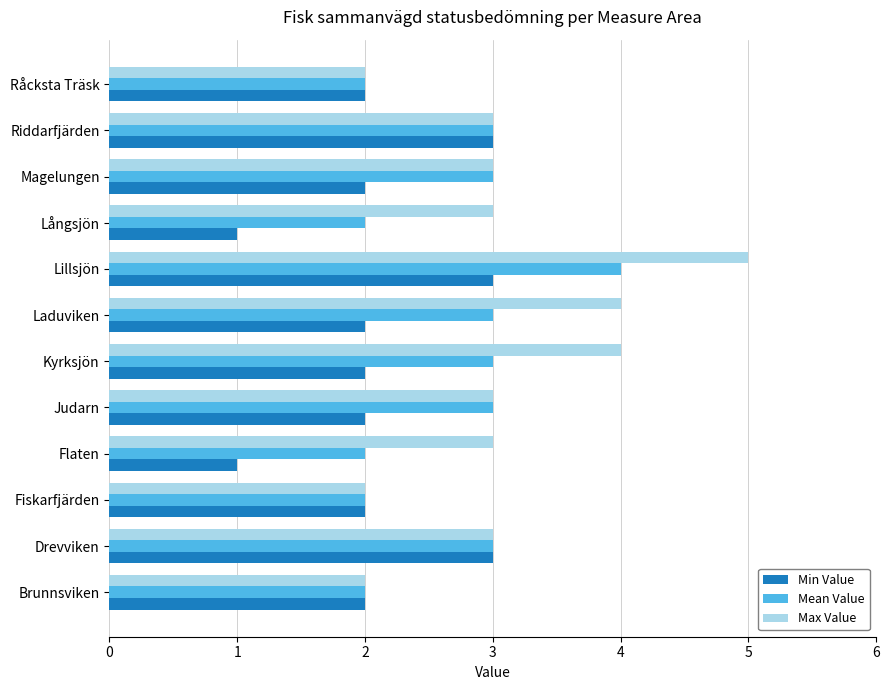

Is it true that Min Value equals 3 at Brunnsviken?

False